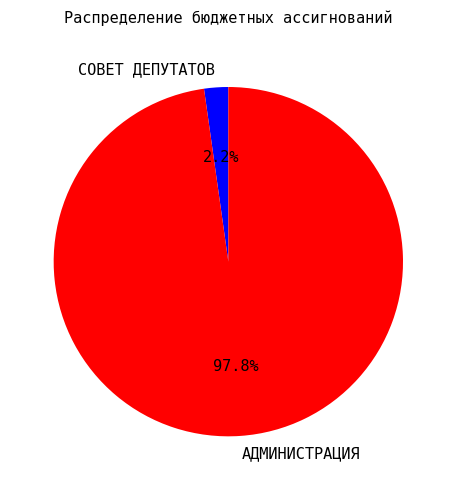

How many segments does this pie chart have?

2